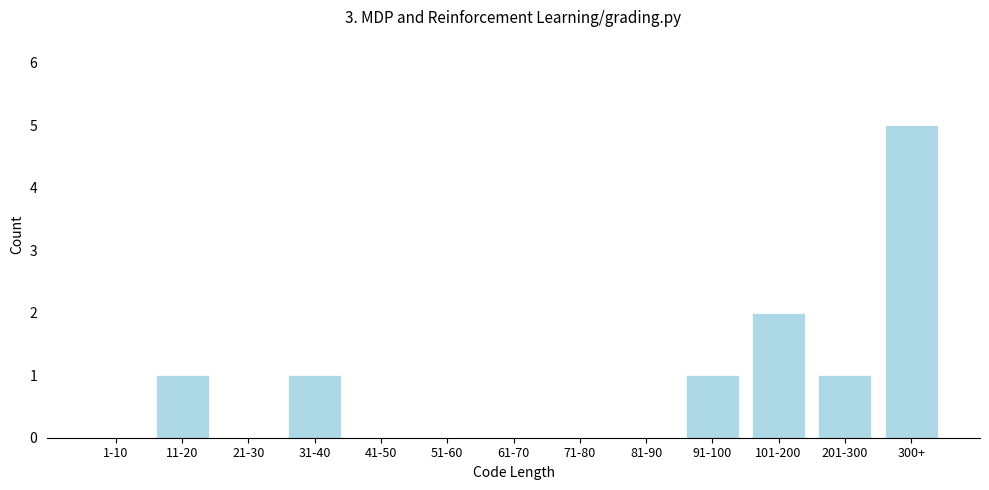

Reading left to right, extract all data points from this chart.

1-10=0	11-20=1	21-30=0	31-40=1	41-50=0	51-60=0	61-70=0	71-80=0	81-90=0	91-100=1	101-200=2	201-300=1	300+=5